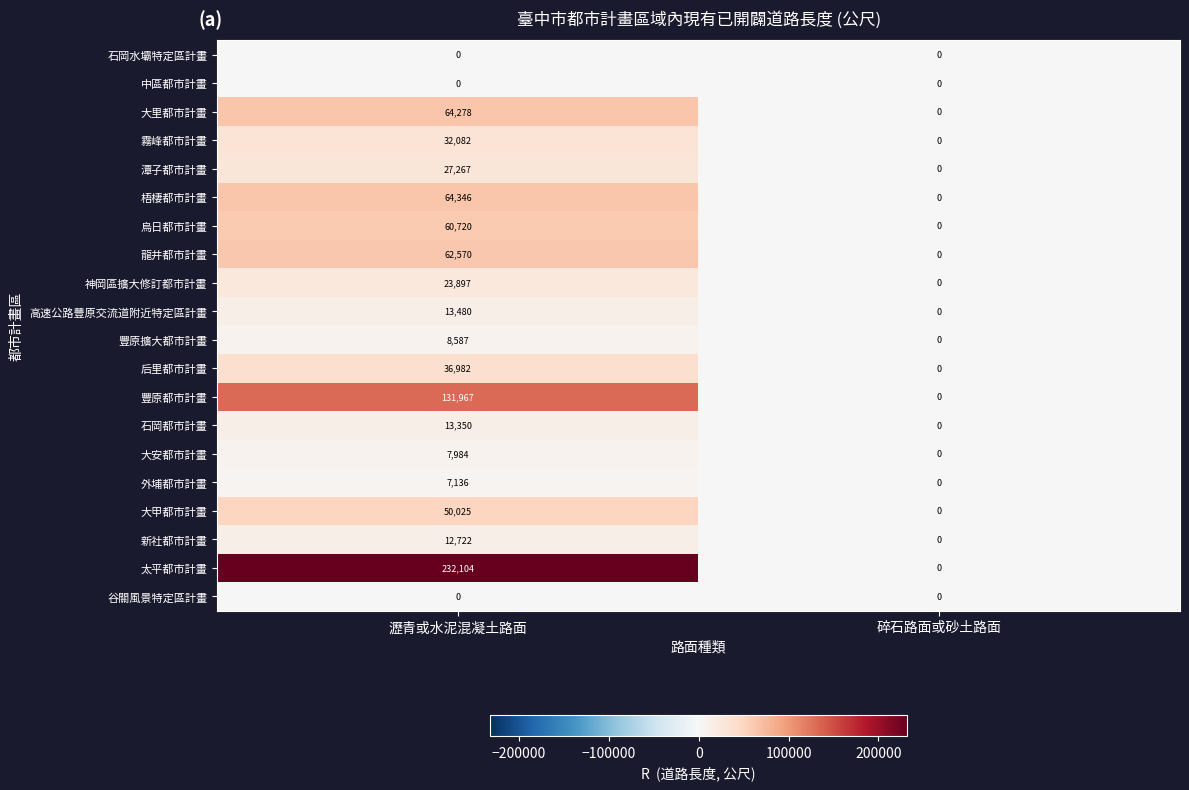

The 烏日都市計畫 series shows 60720 at 瀝青或水泥混凝土路面. True or false?

True